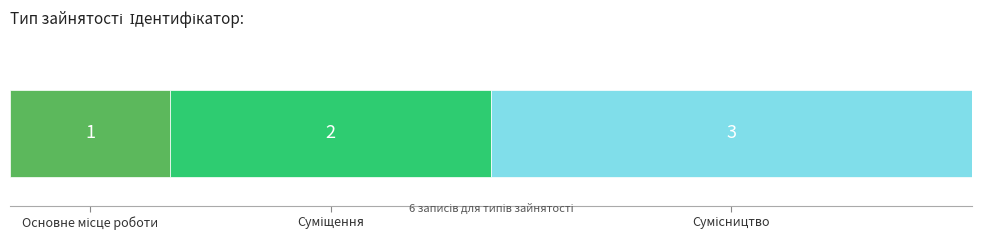

Reading left to right, what are all the values shown in this chart?

Основне місце роботи=1	Суміщення=2	Сумісництво=3